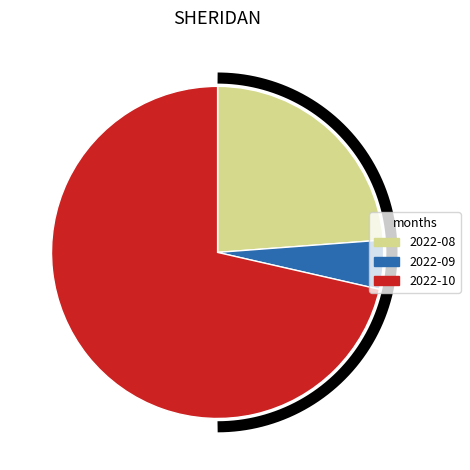

Is the sum of 2022-09 and 2022-10 greater than half?

Yes